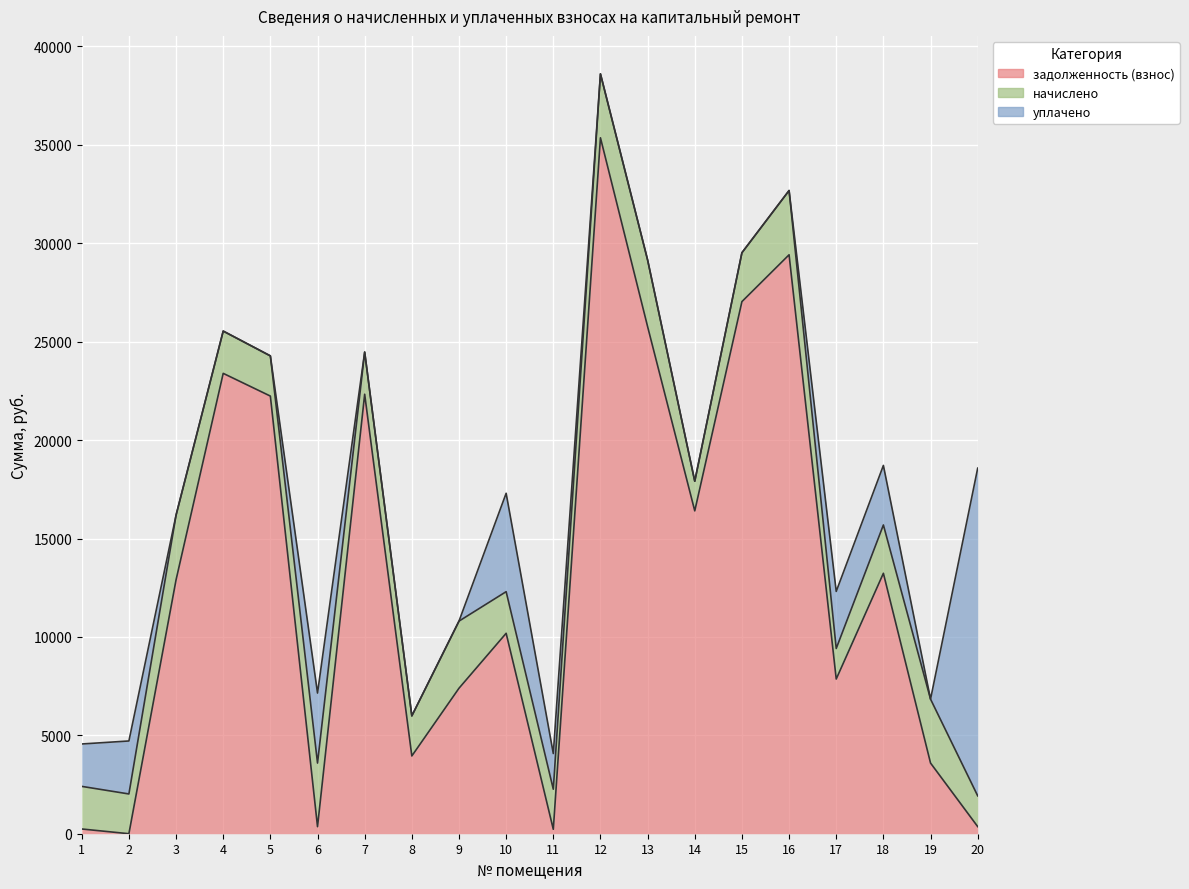

List the labels in order of уплачено value, smallest first.

3, 4, 5, 7, 8, 9, 12, 13, 14, 15, 16, 19, 11, 1, 2, 17, 18, 6, 10, 20